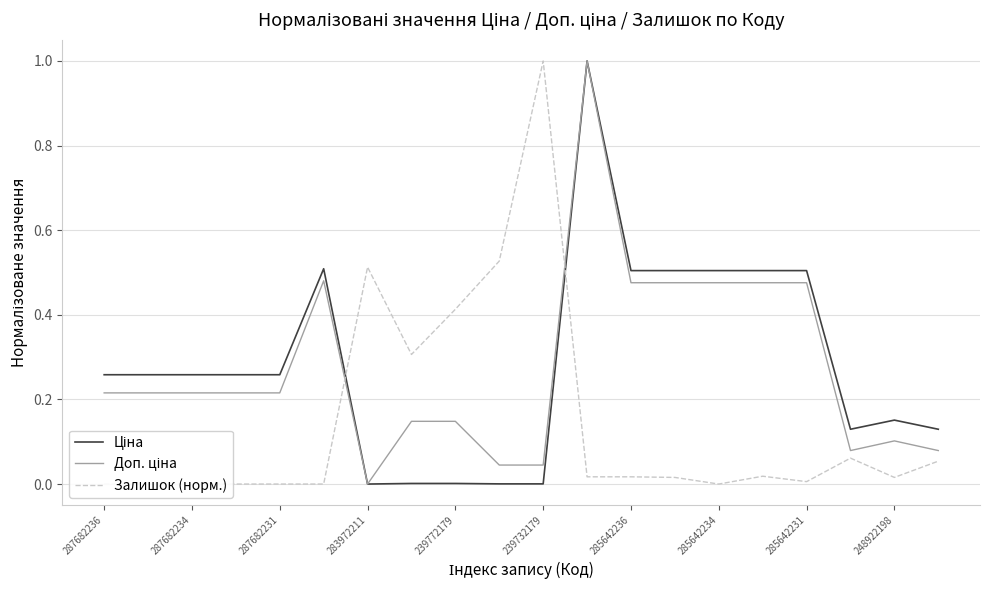

Reading left to right, what are all the values shown in this chart?

Ціна: 0.3	0.3	0.3	0.3	0.3	0.5	0.0	0.0	0.0	0.0	0.0	1.0	0.5	0.5	0.5	0.5	0.5	0.1	0.2	0.1
Доп. ціна: 0.2	0.2	0.2	0.2	0.2	0.5	0.0	0.1	0.1	0.0	0.0	1.0	0.5	0.5	0.5	0.5	0.5	0.1	0.1	0.1
Залишок (норм.): 0.0	0.0	0.0	0.0	0.0	0.0	0.5	0.3	0.4	0.5	1.0	0.0	0.0	0.0	0.0	0.0	0.0	0.1	0.0	0.1